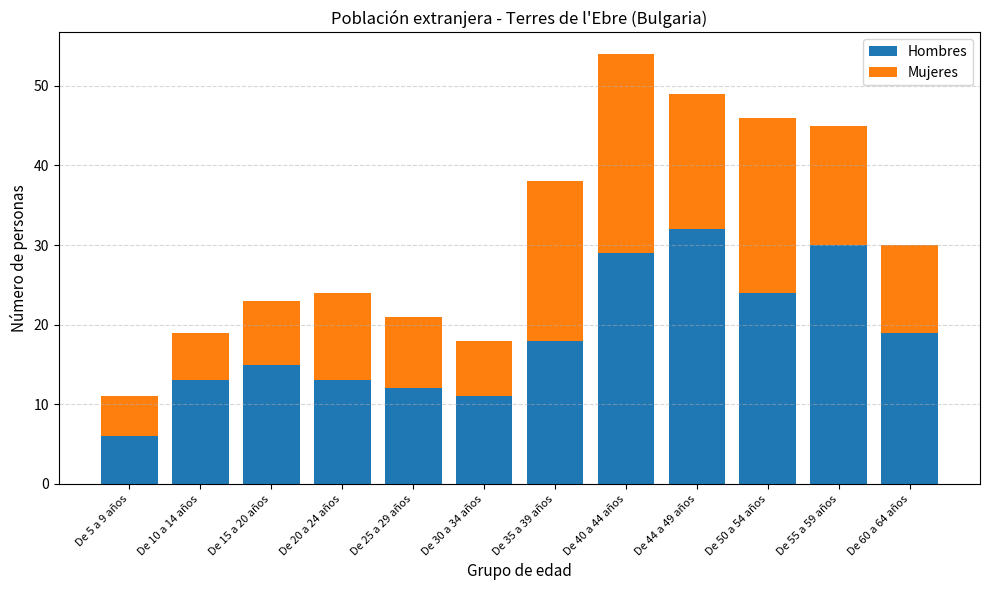

What is the total value across all series at De 55 a 59 años?

45